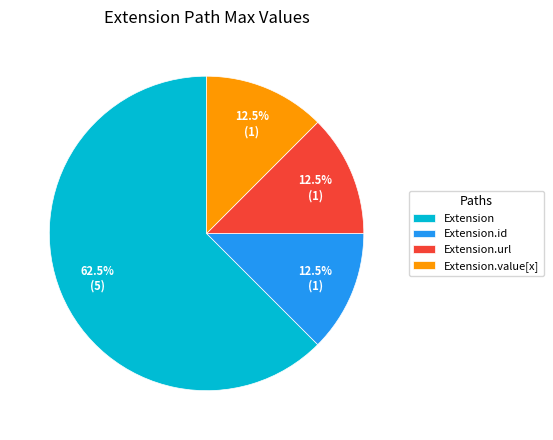

Is the sum of Extension.value[x] and Extension greater than half?

Yes